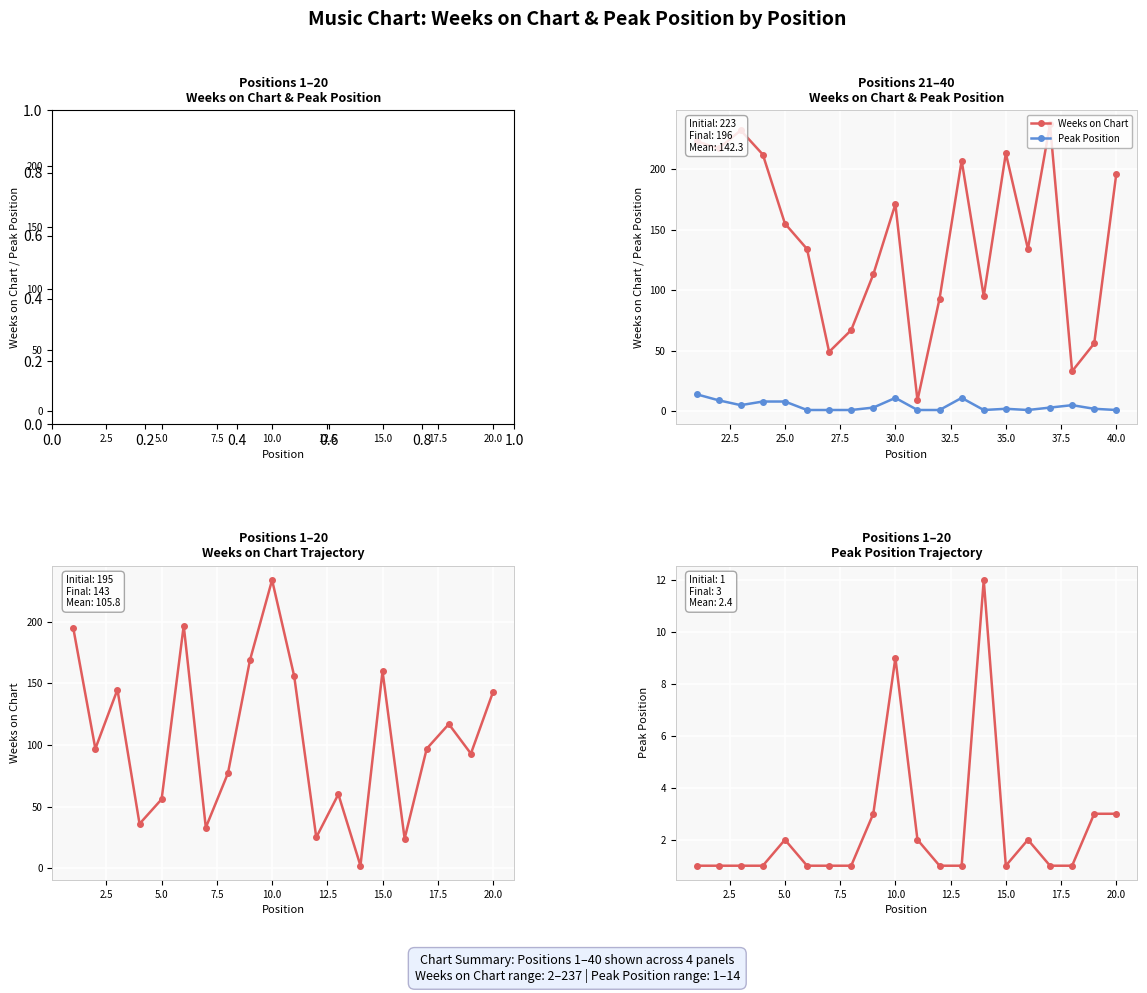

At 5.0, list the series in order from largest to smallest.

Weeks on Chart, Peak Position